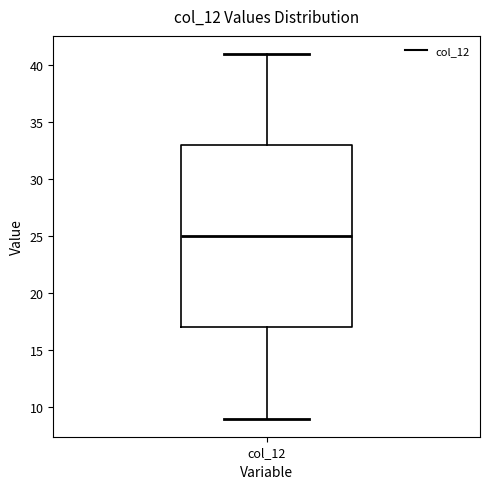

Read this box plot against the y-axis: the position of the median line, the range covered by the box, and the ends of both whiskers. The values are not printed on the chart, so give them approximately, as read against the axis.

median 25, box 17 to 33, whiskers 9 to 41